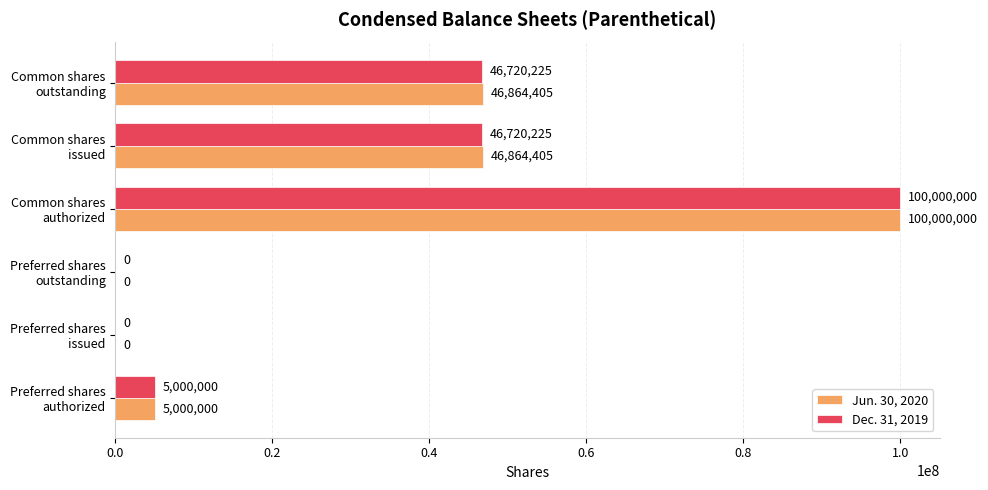

What is the greatest value displayed?

100000000